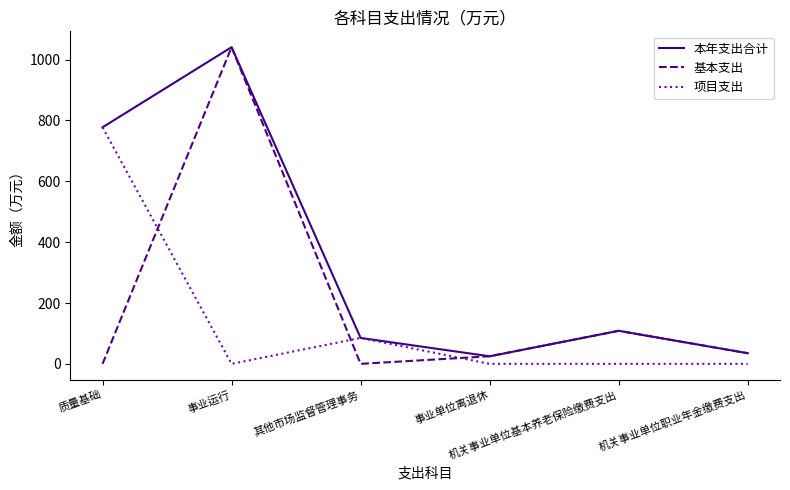

What is the difference between the highest and lowest values at 事业运行?

1041.1